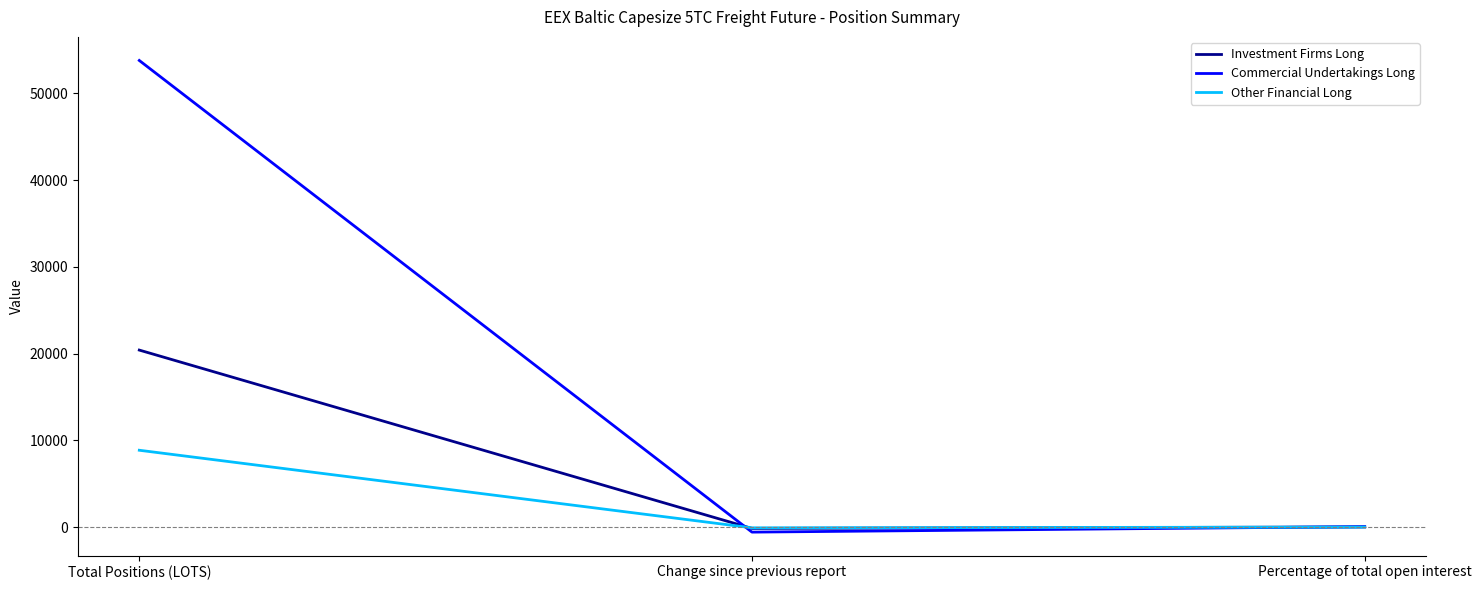

Which series changed the most between Total Positions (LOTS) and Percentage of total open interest?

Commercial Undertakings Long